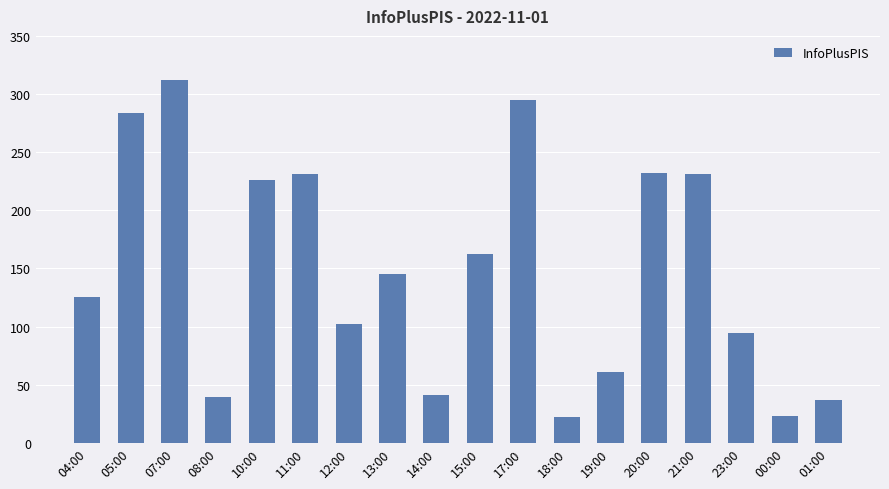

The chart shows a value of 37 at 01:00. True or false?

True